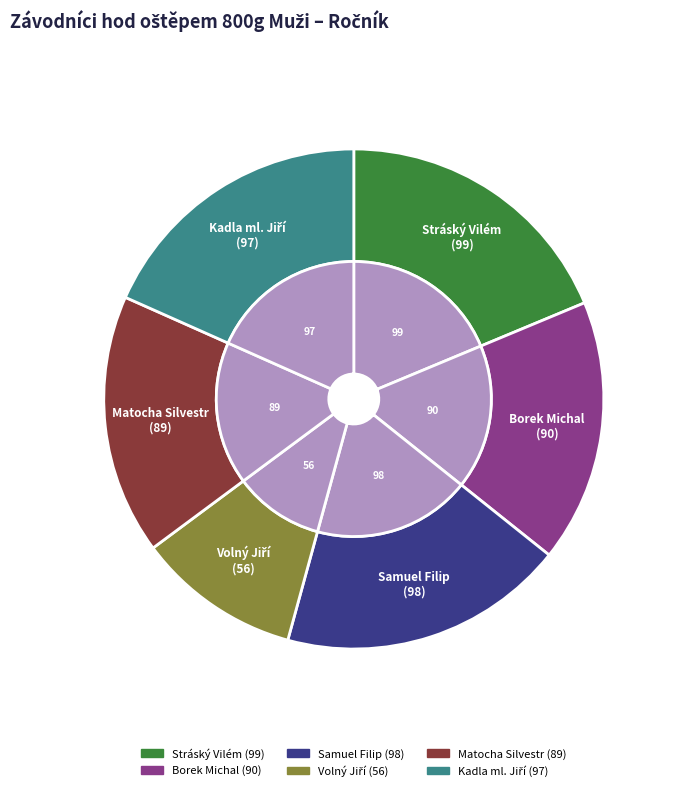

True or false: Samuel Filip accounts for 32% of the total.

False